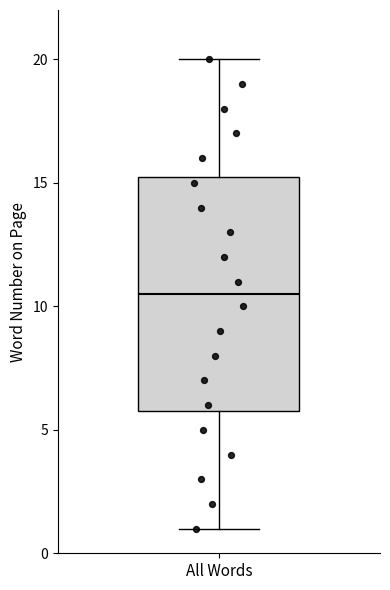

Read this box plot against the y-axis: the position of the median line, the range covered by the box, and the ends of both whiskers. The values are not printed on the chart, so give them approximately, as read against the axis.

median 10.5, box 6.0 to 15.5, whiskers 1.0 to 20.0